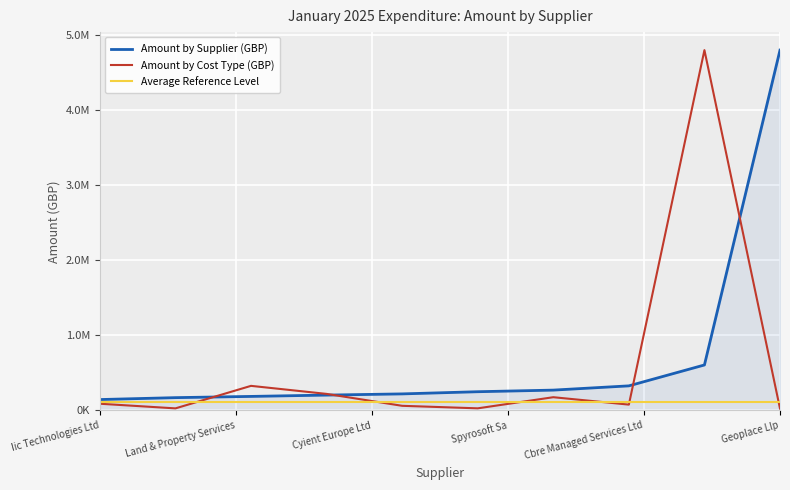

True or false: Average Reference Level has more than 0 interior local peaks.

False